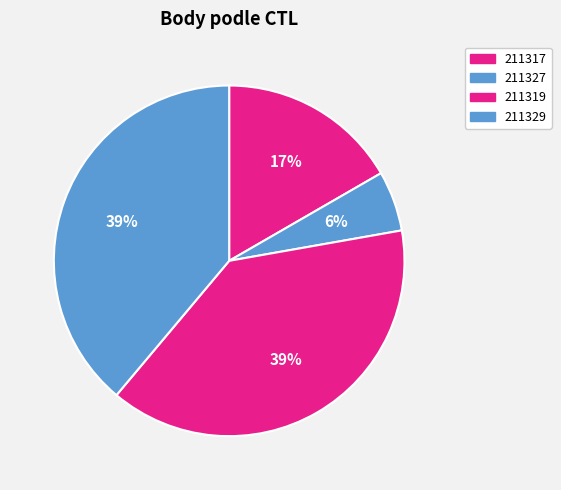

Count the number of slices in the pie.

4